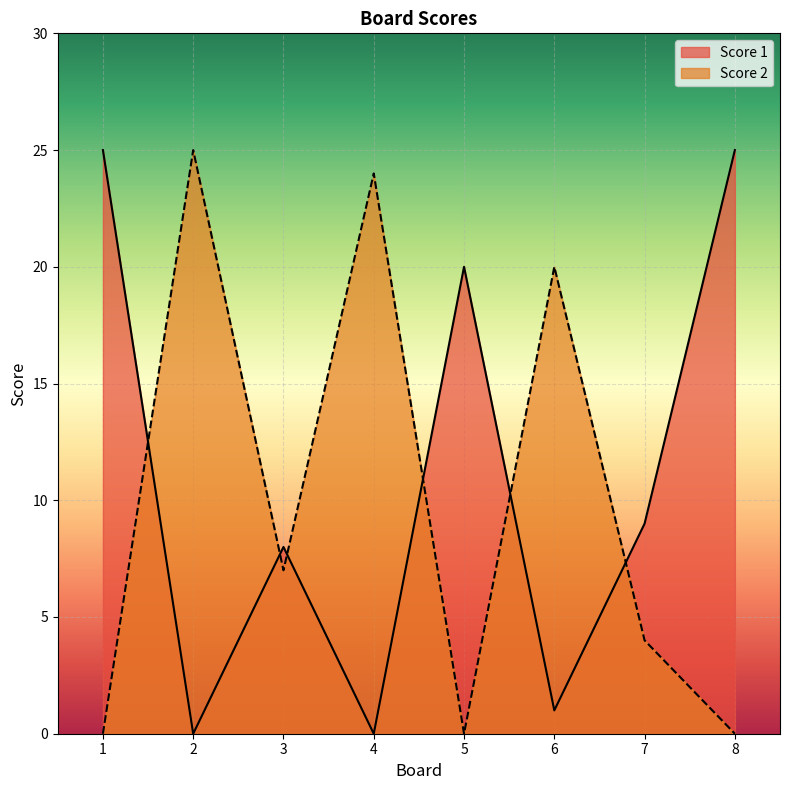

At which category is the sum across all series the highest?

1